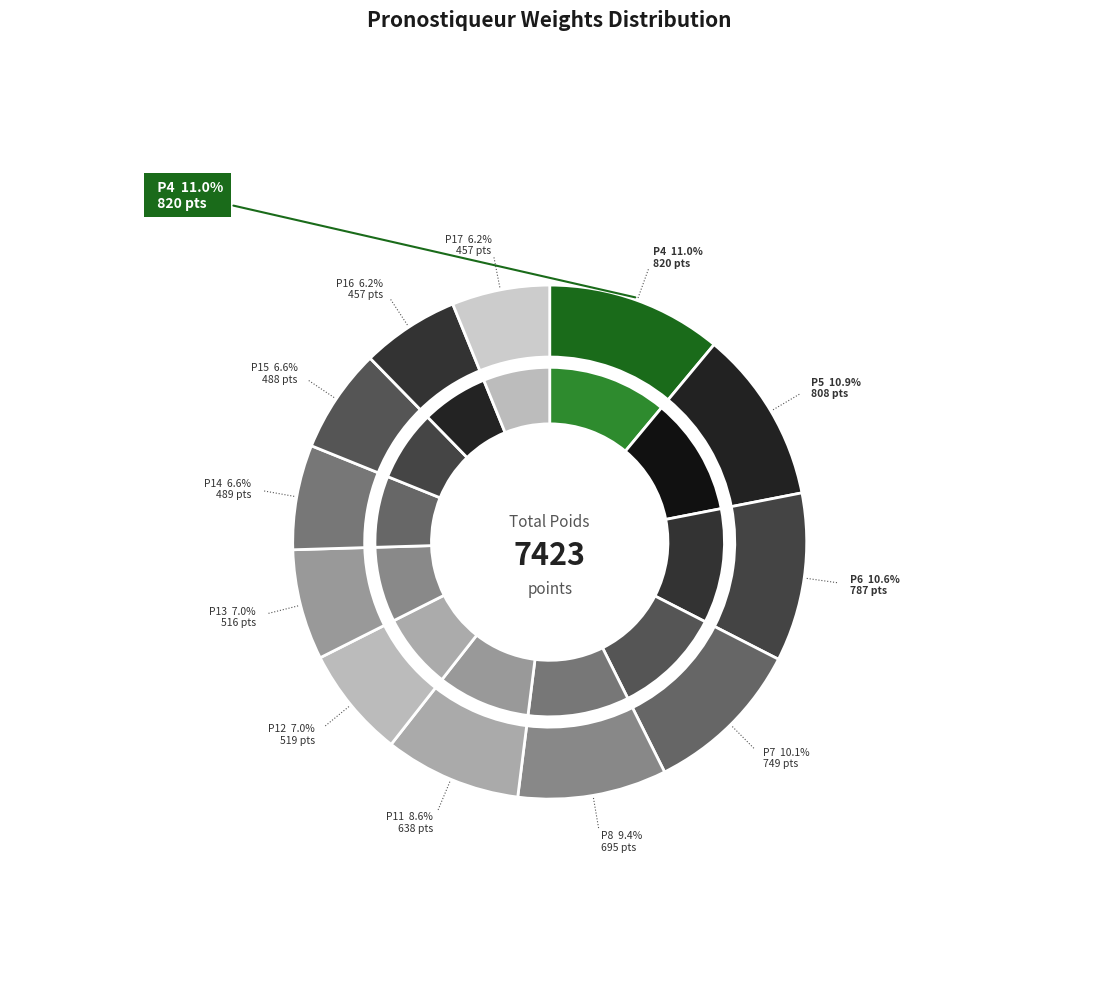

Rank the categories by value from highest to lowest.

pronostiqueur4, pronostiqueur5, pronostiqueur6, pronostiqueur7, pronostiqueur8, pronostiqueur11, pronostiqueur12, pronostiqueur13, pronostiqueur14, pronostiqueur15, pronostiqueur16, pronostiqueur17